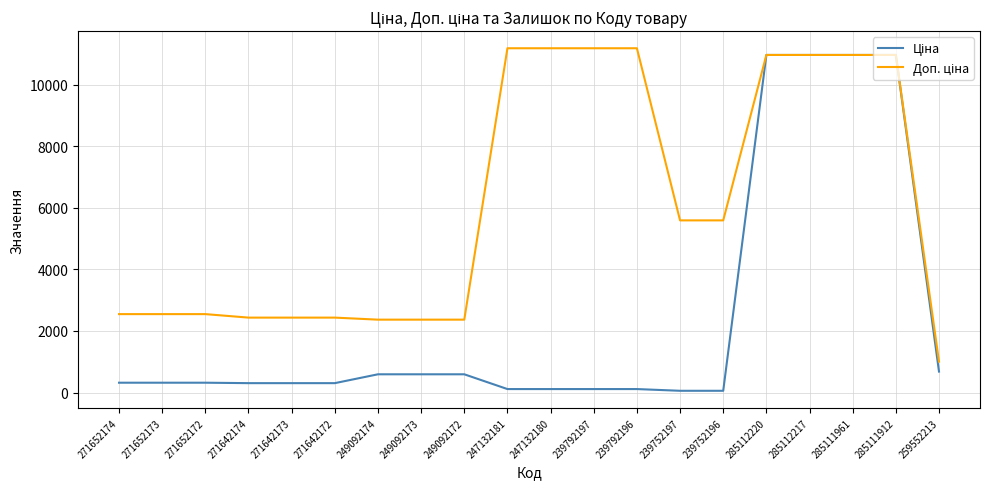

What is the maximum value shown in the chart?

11182.0